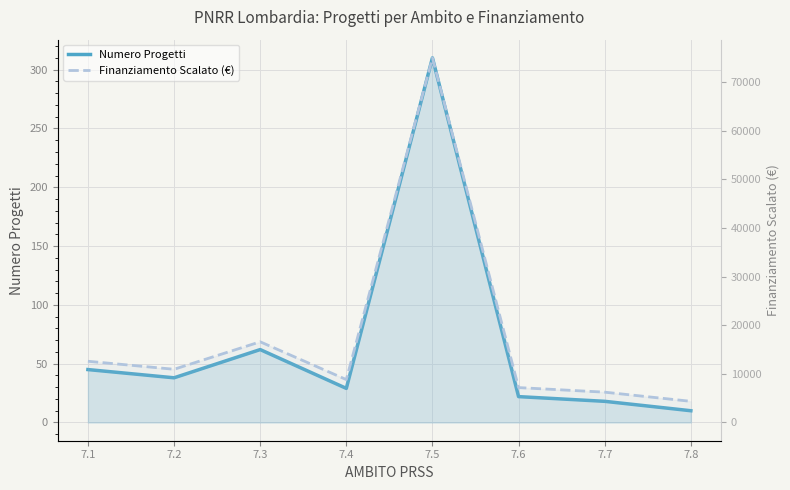

How many interior local peaks does the Finanziamento Scalato (€) series have?

2